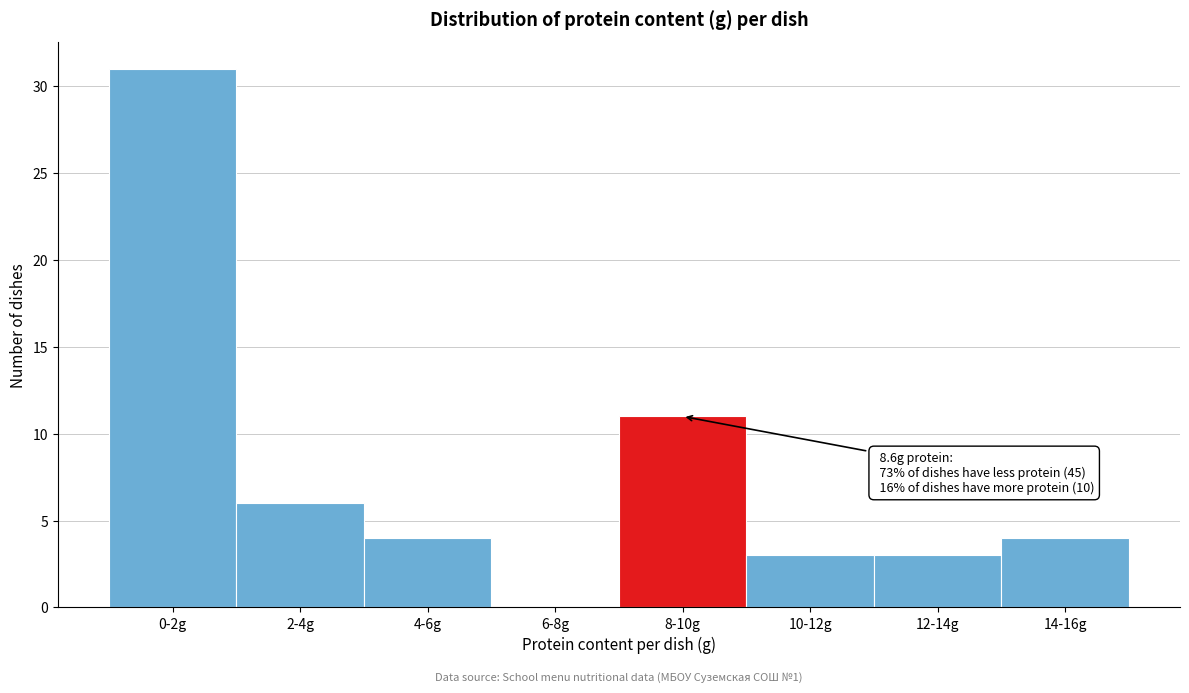

Reading left to right, what are all the values shown in this chart?

0-2g=31	2-4g=6	4-6g=4	6-8g=0	8-10g=11	10-12g=3	12-14g=3	14-16g=4